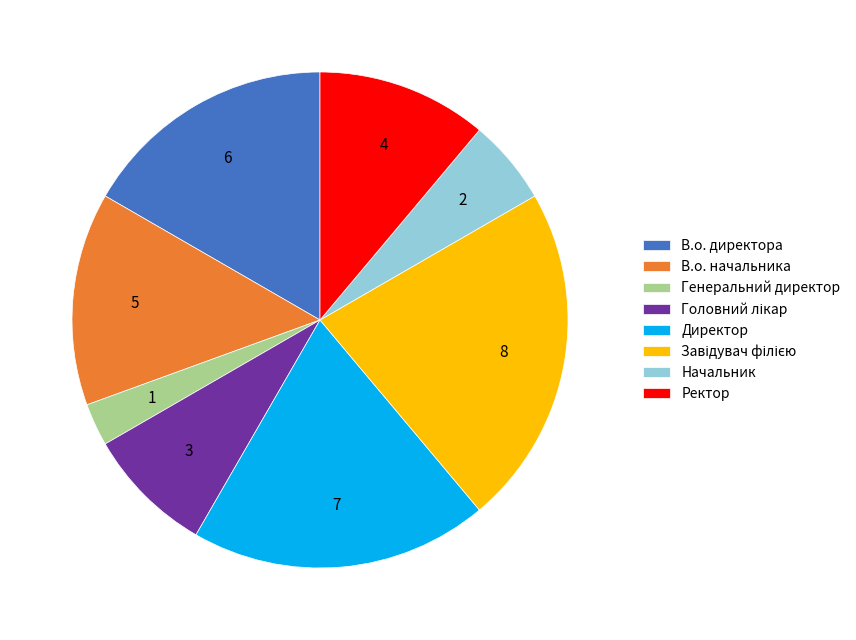

Is it true that Ректор is 23% of the pie?

False